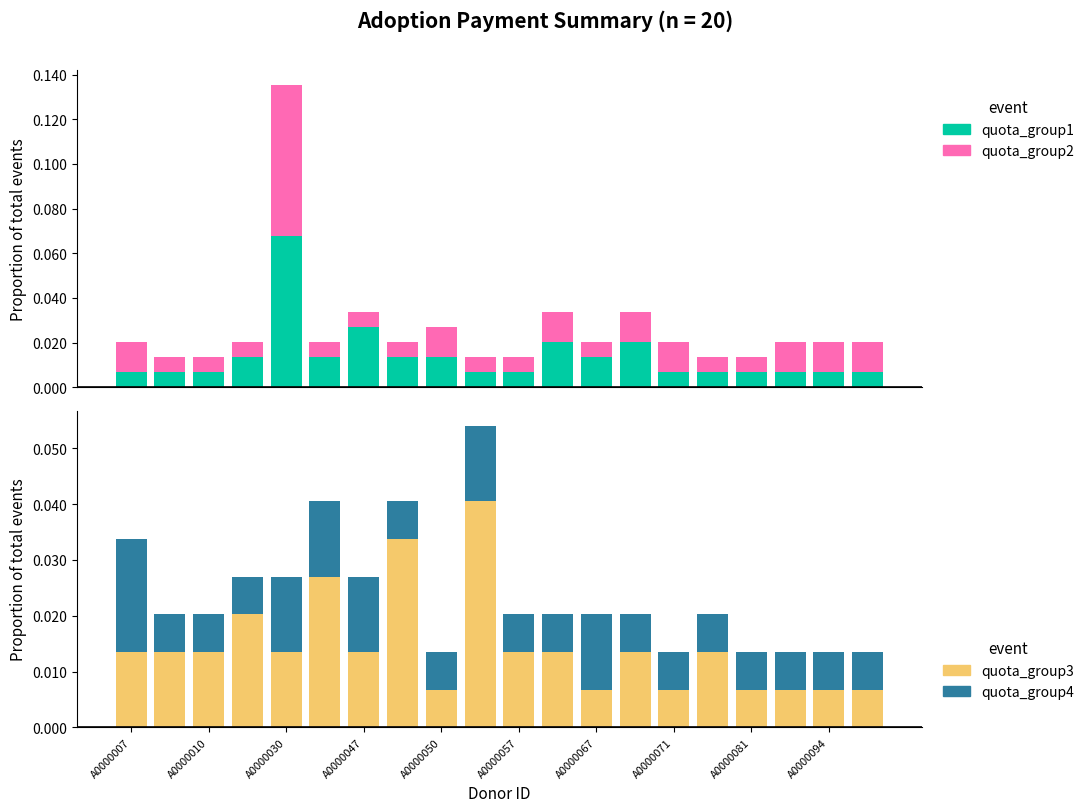

What is the maximum value shown in the chart?

0.1